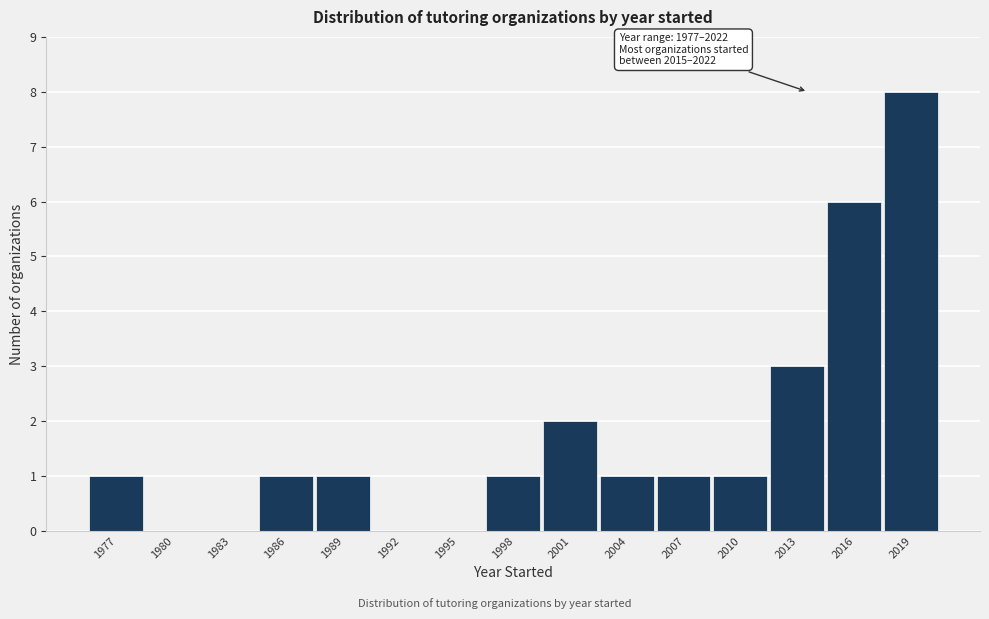

Reading right to left, list all the values displayed in this chart.

2019=8	2016=6	2013=3	2010=1	2007=1	2004=1	2001=2	1998=1	1995=0	1992=0	1989=1	1986=1	1983=0	1980=0	1977=1